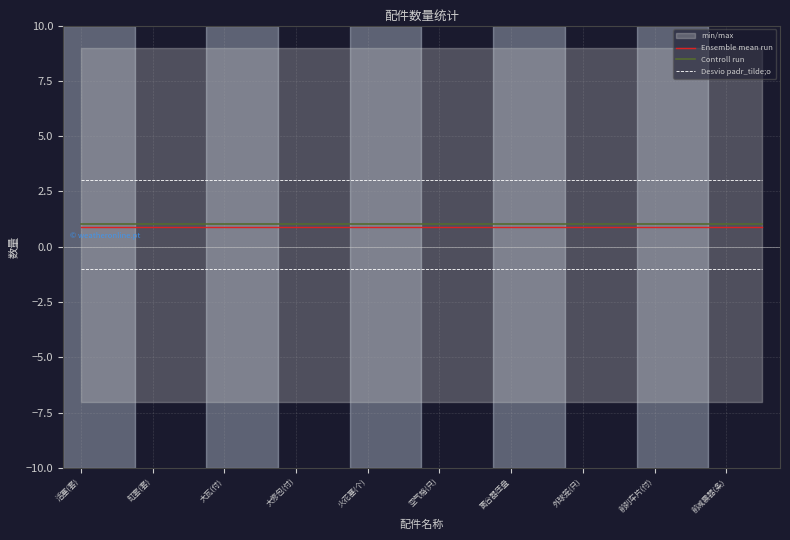

What is the average value of the Controll run series?

1.1